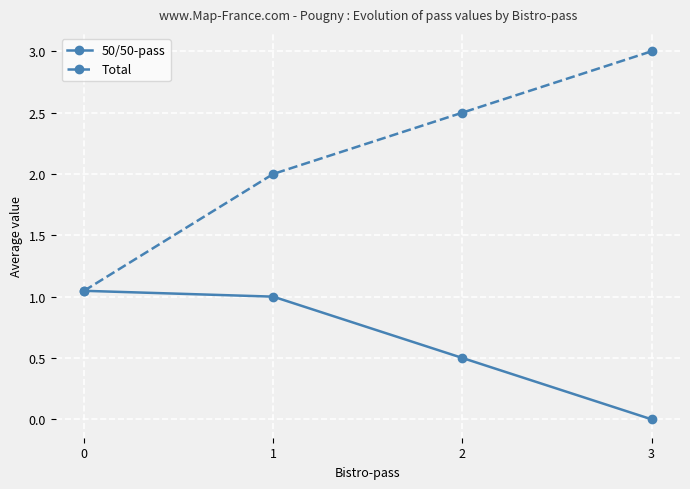

Which series has the largest range (max minus min)?

Total